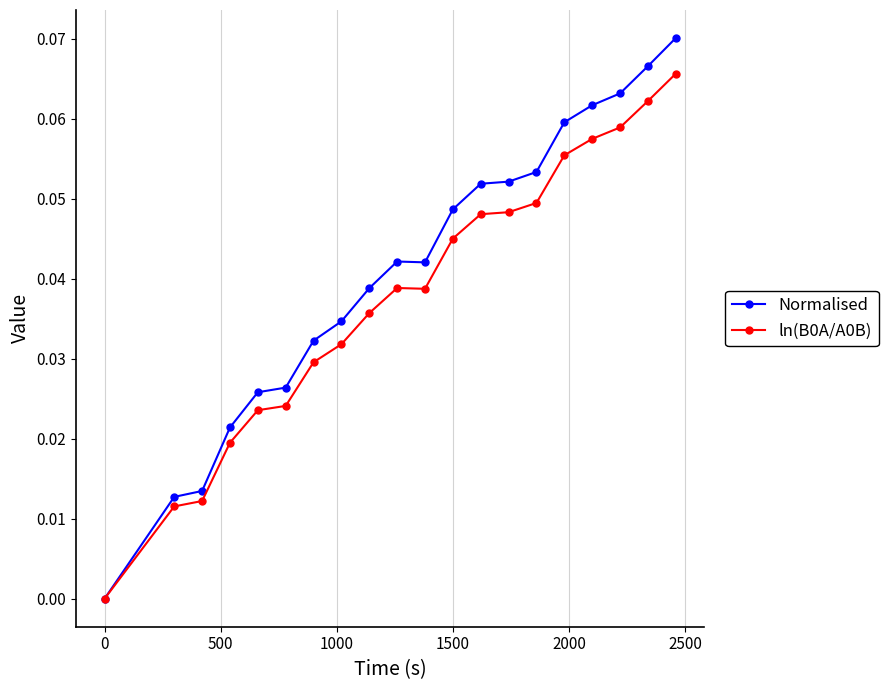

Which series has the widest spread of values?

Normalised